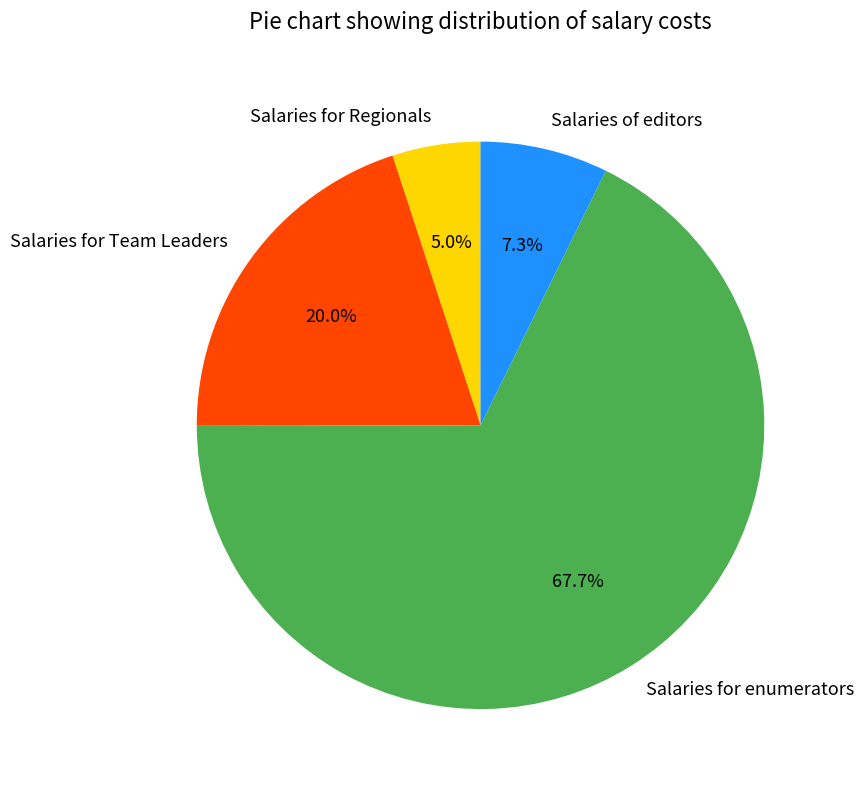

What portion of the pie excludes Salaries for enumerators?

32.3%